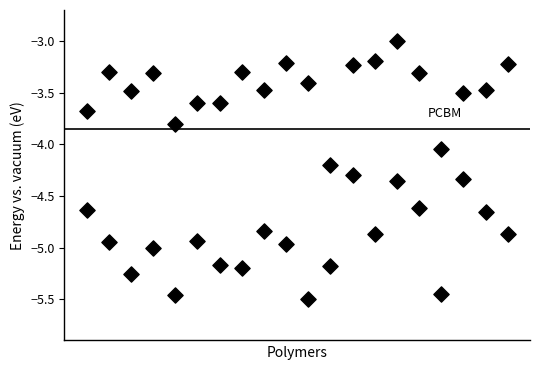

How many data points are displayed?

40